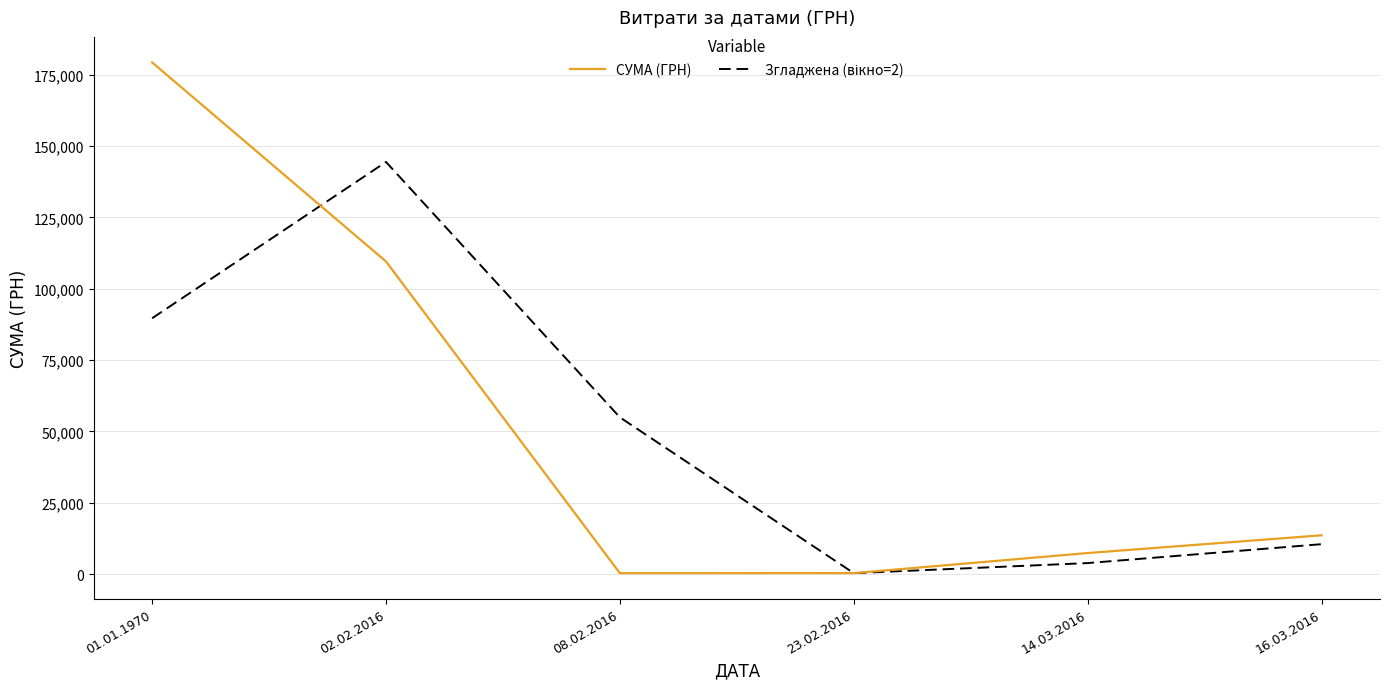

What is the total value across all series at 16.03.2016?

24067.2